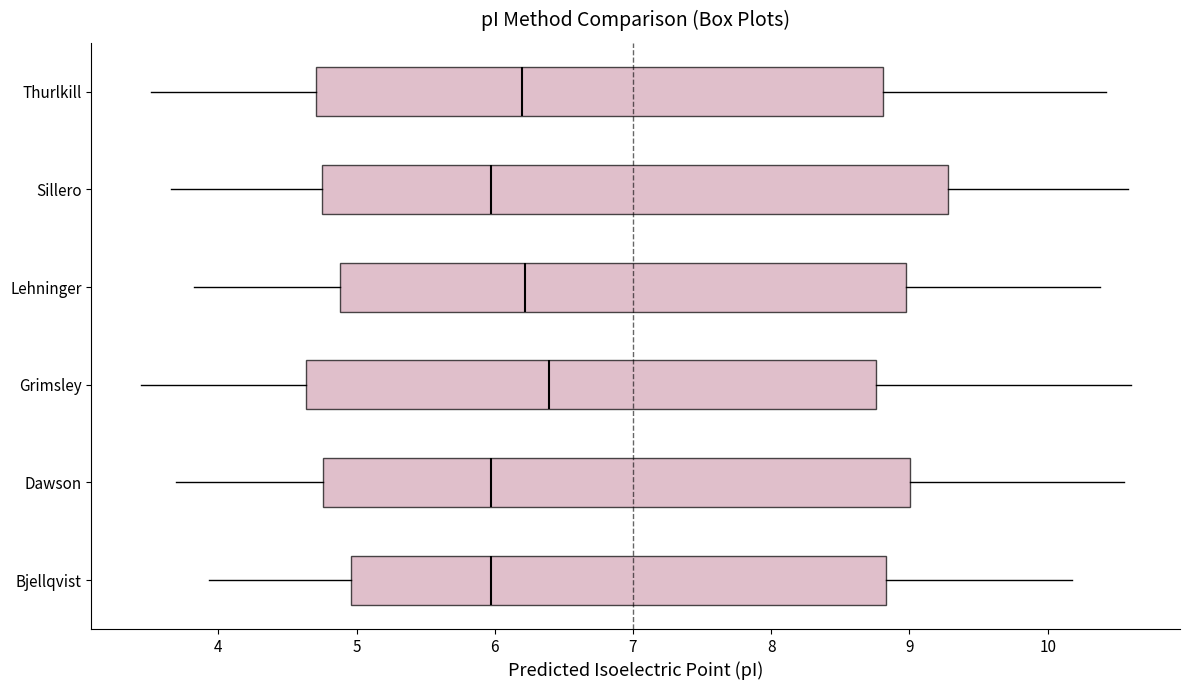

Which box is the widest, from its left edge to its right edge?

Sillero